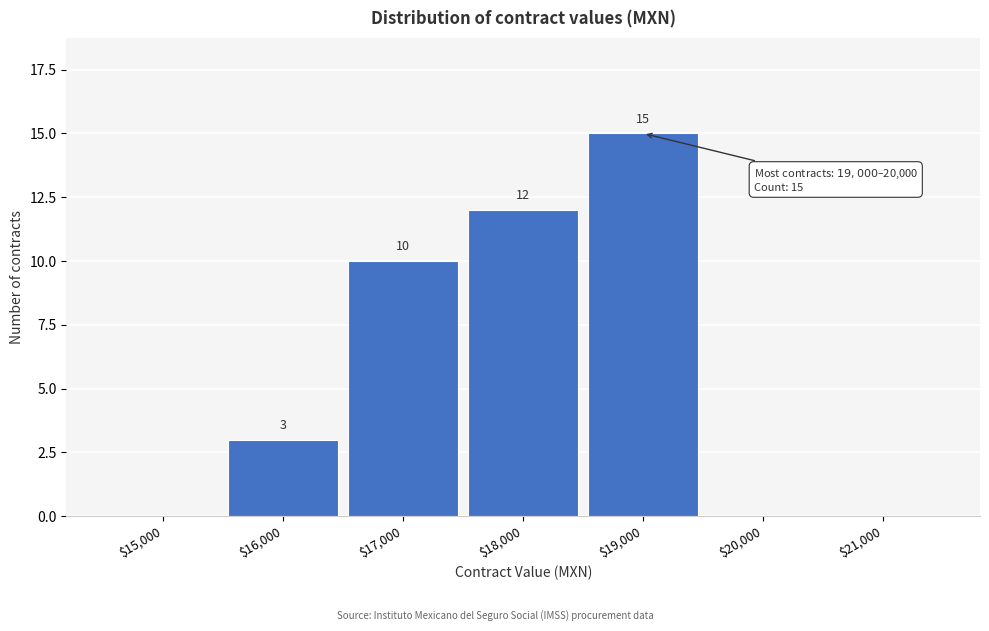

How many values are between 0 and 12?

6